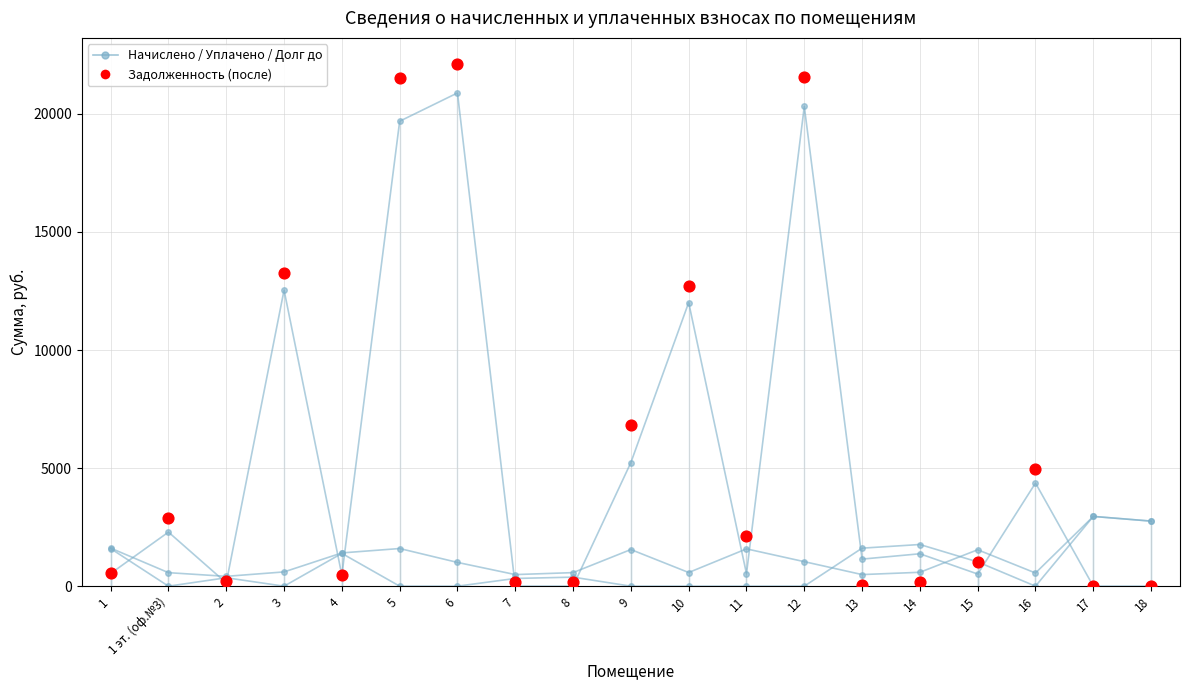

Which series has the largest Y range (max minus min)?

задолженность (после)